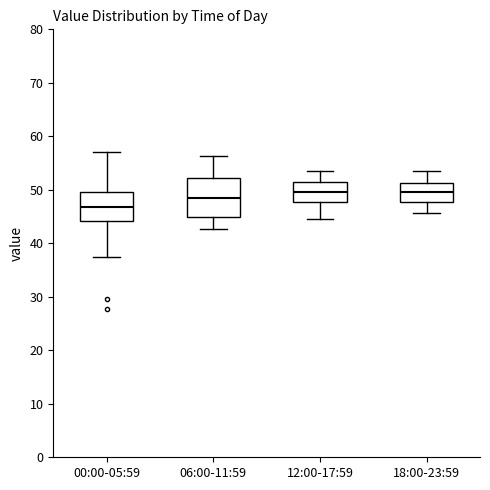

Comparing the boxes themselves (not the whiskers), which one is the tallest?

06:00-11:59